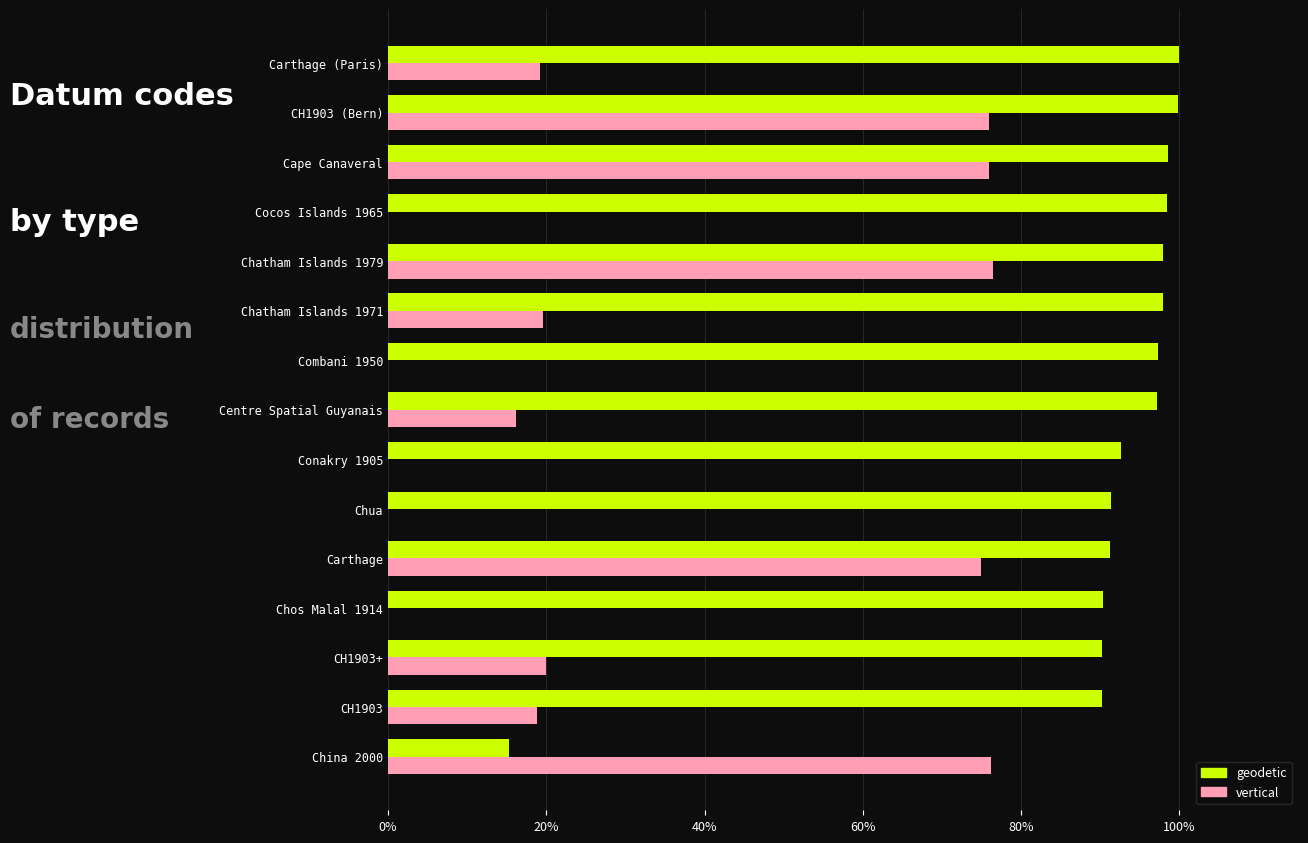

Which series changed the most between Carthage and Combani 1950?

vertical